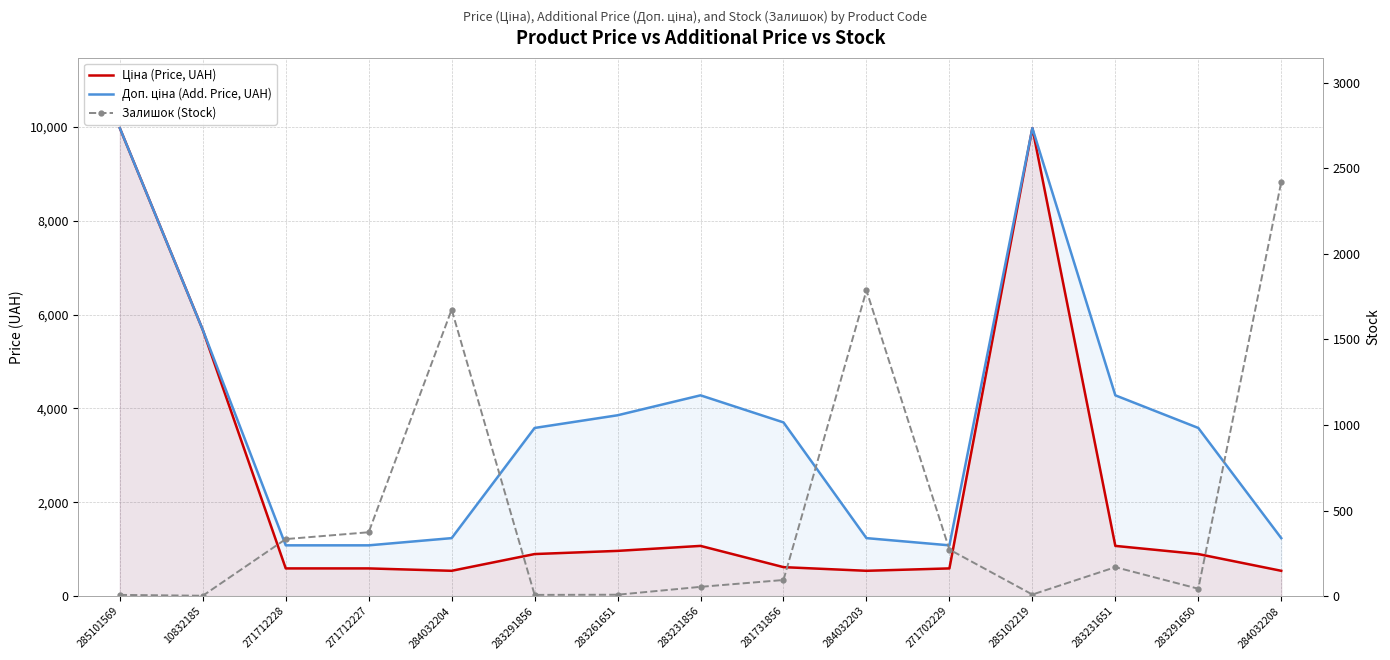

How many data points in Залишок (Stock) are less than 94?

7